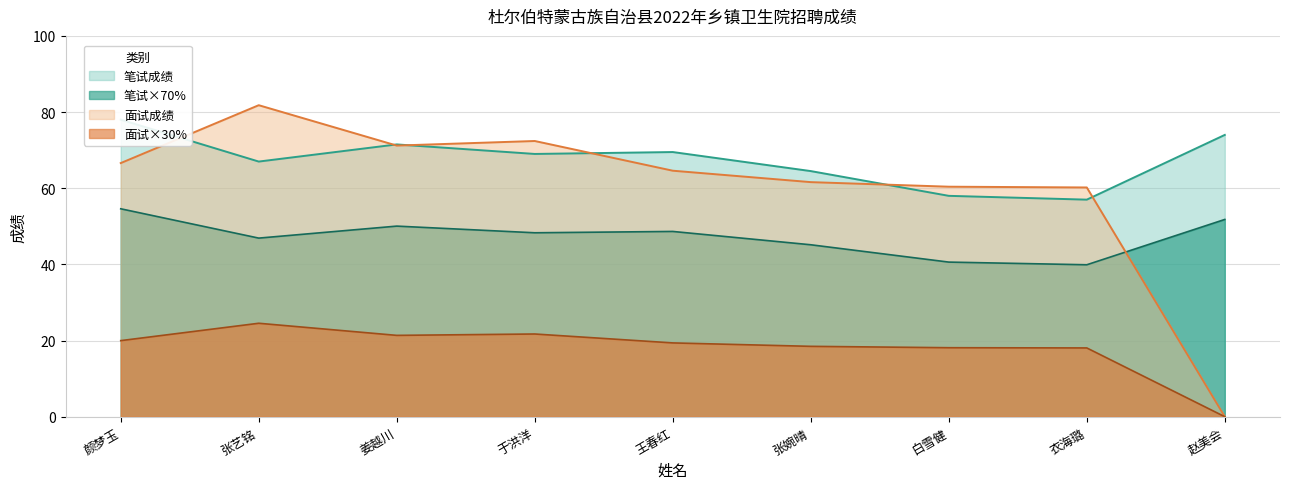

Which label corresponds to the smallest value in the chart?

赵美会